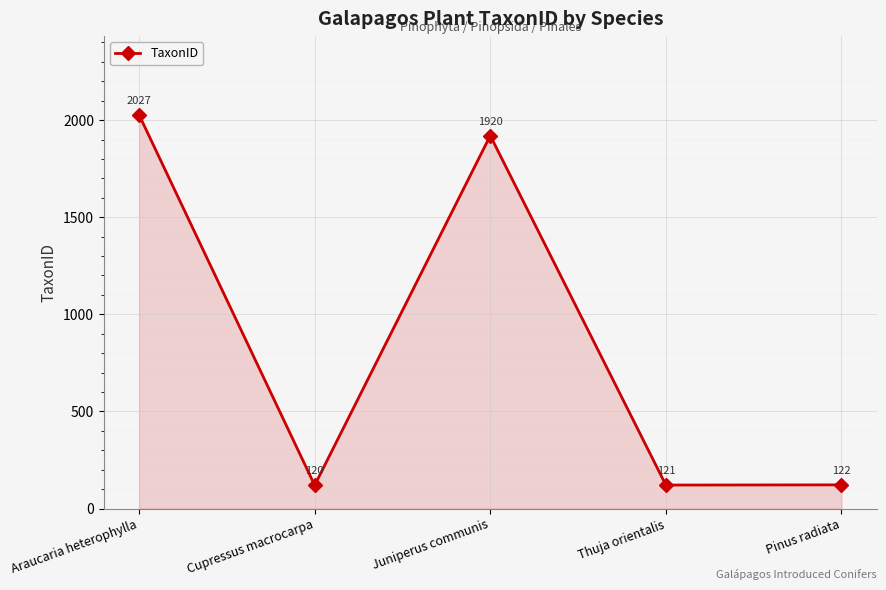

How many series are shown in this chart?

1